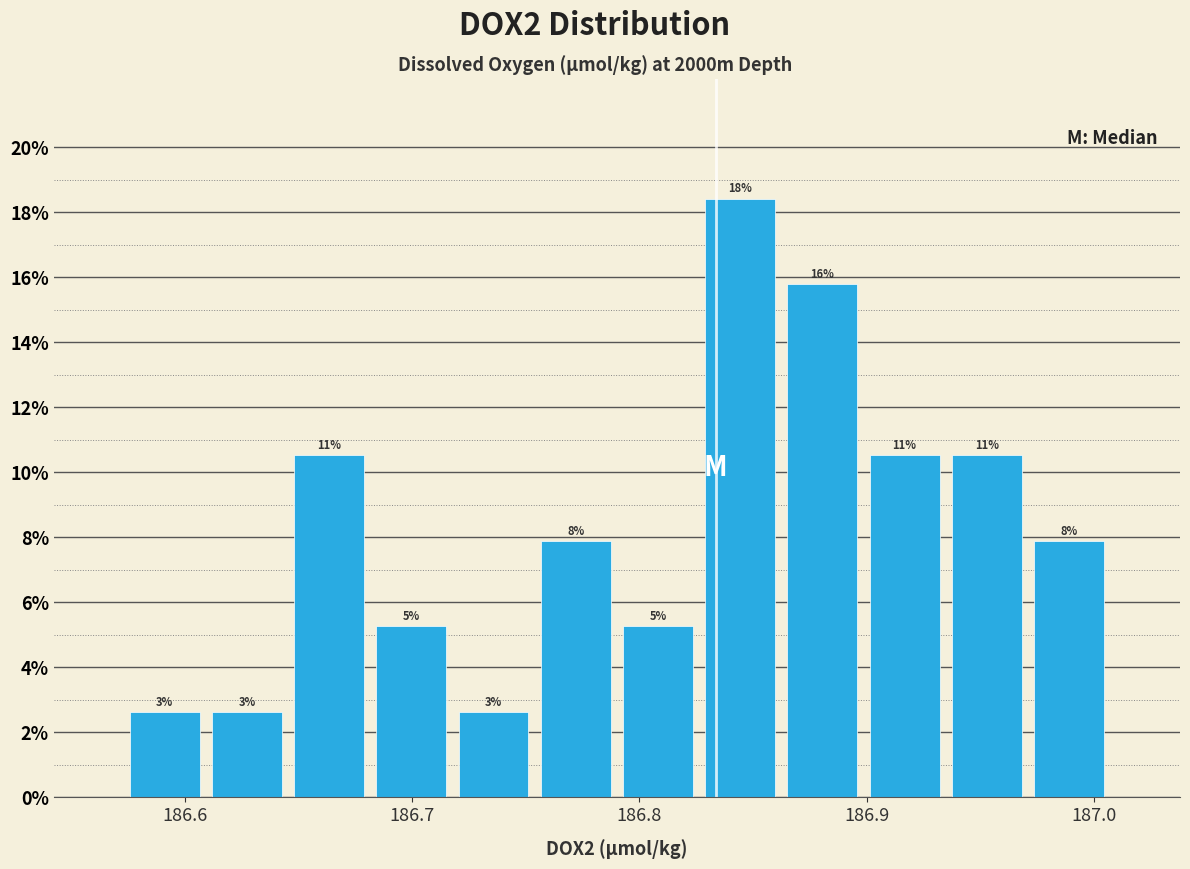

Read against the x-axis, roughly where is the centre of the tallest bar?

186.84